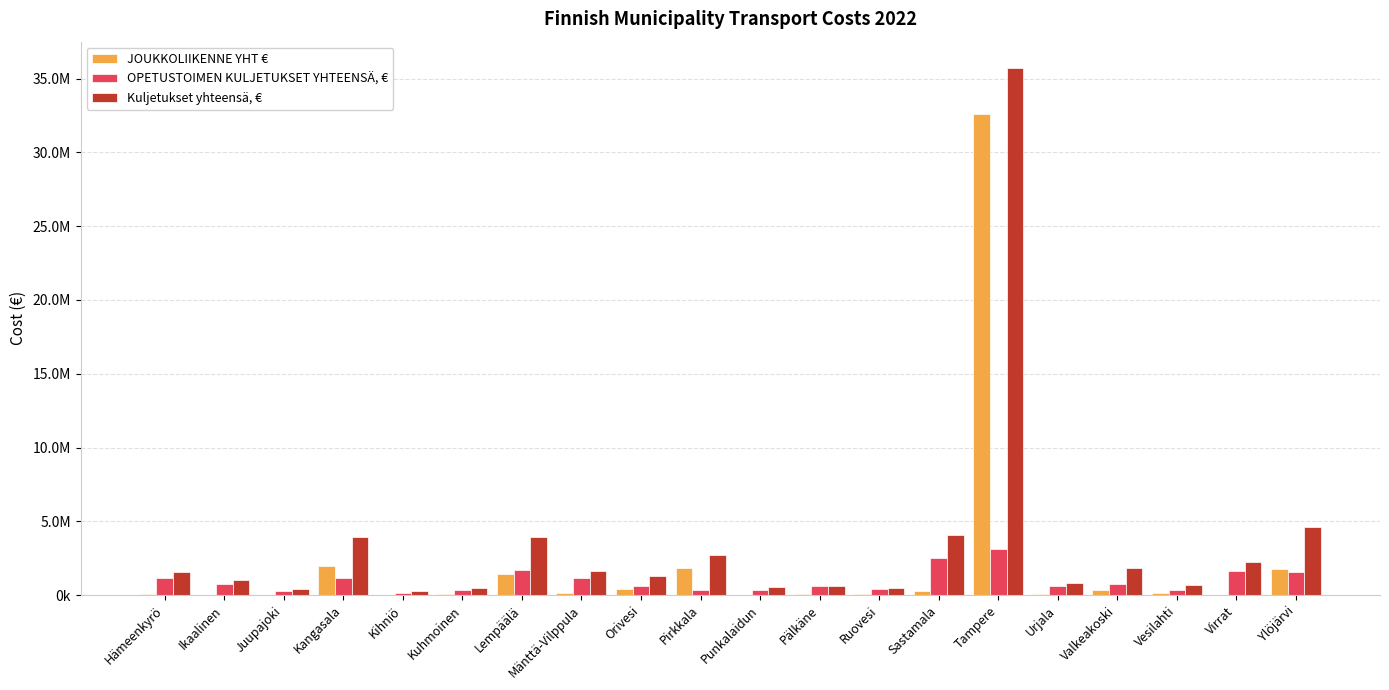

At which label does Kuljetukset yhteensä, € reach its peak?

Tampere